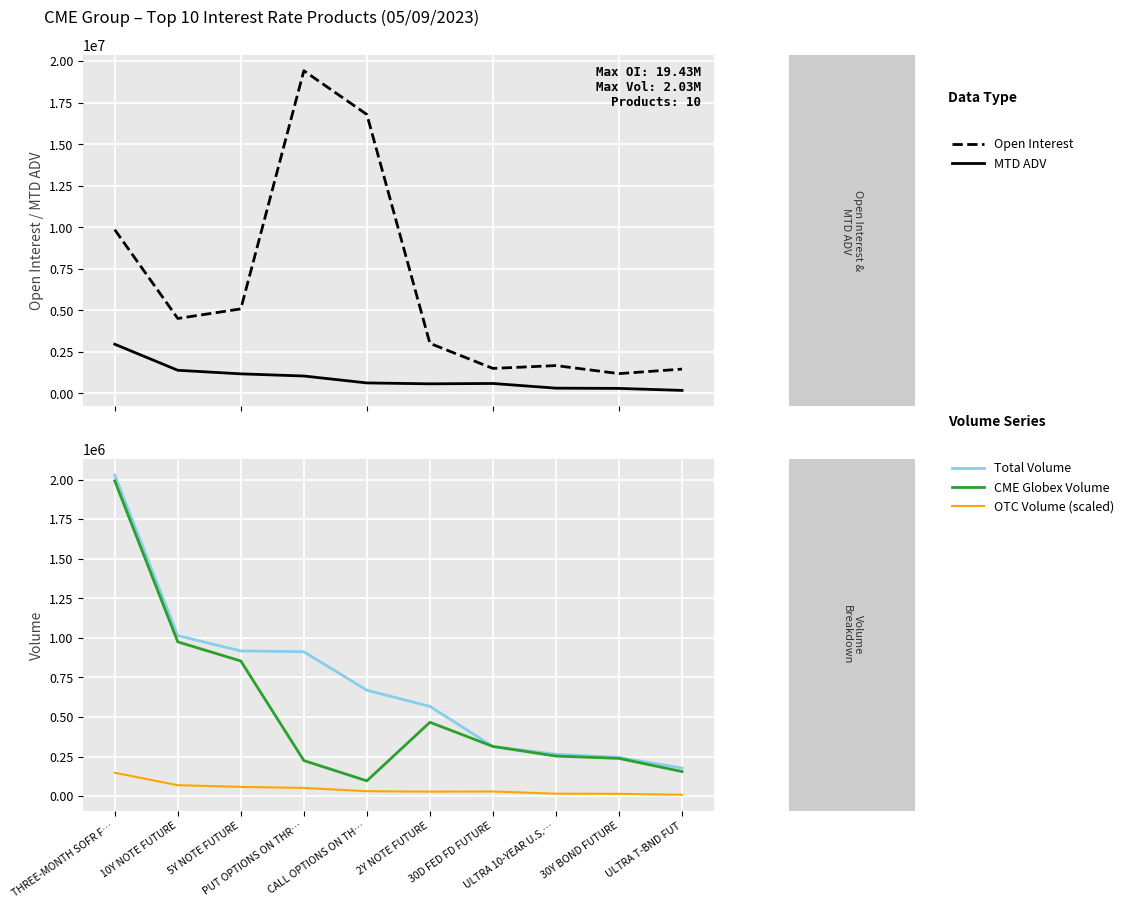

What is the greatest value displayed?

19428881.0